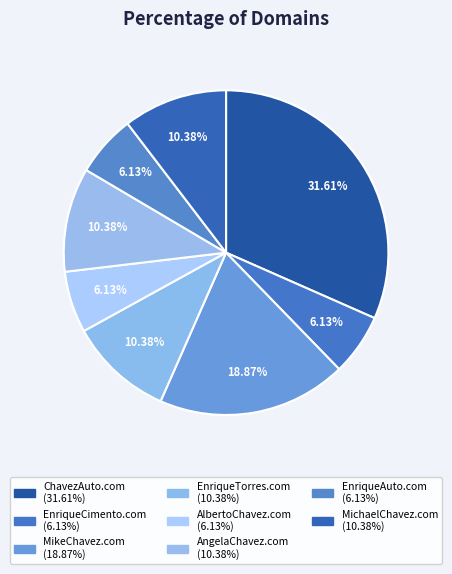

To the nearest percent, what is the difference between the largest and smallest slice percentages?

25%